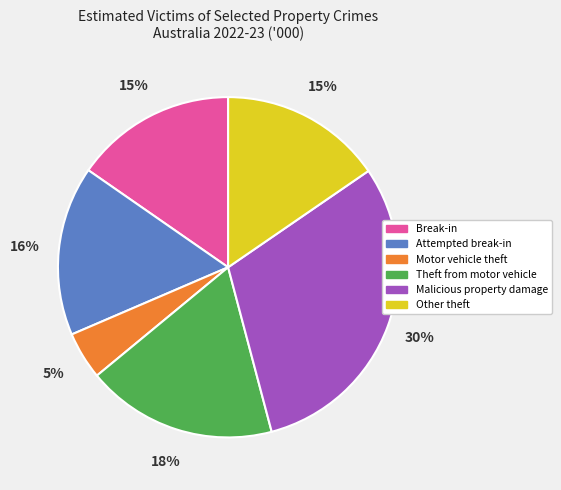

To the nearest percent, what percentage of the pie is Malicious property damage?

30%